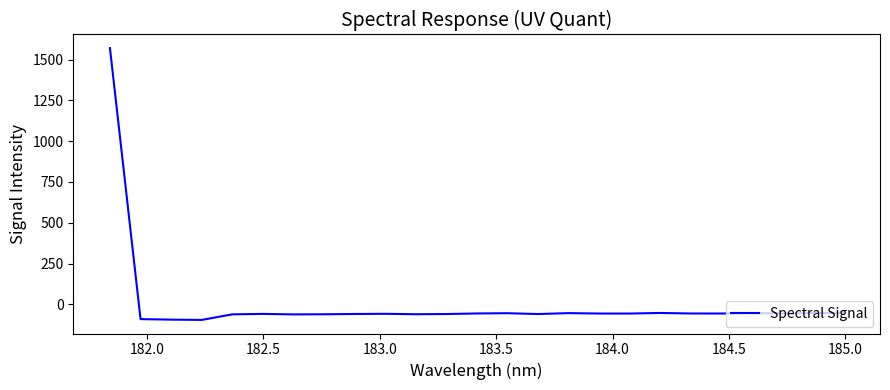

What is the maximum value shown in the chart?

1570.2